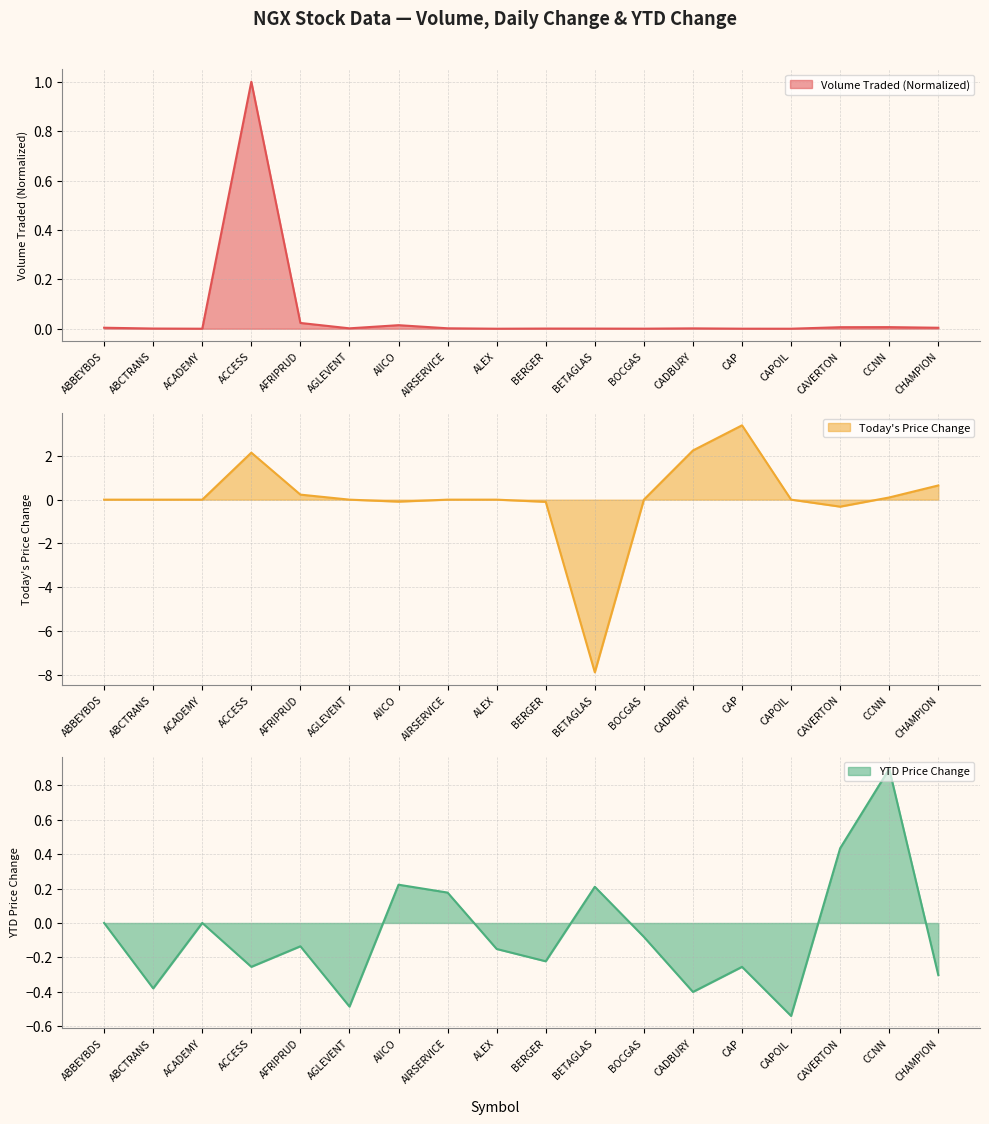

What is the difference between the maximum and second lowest values in the Today's Price Change series?

3.7